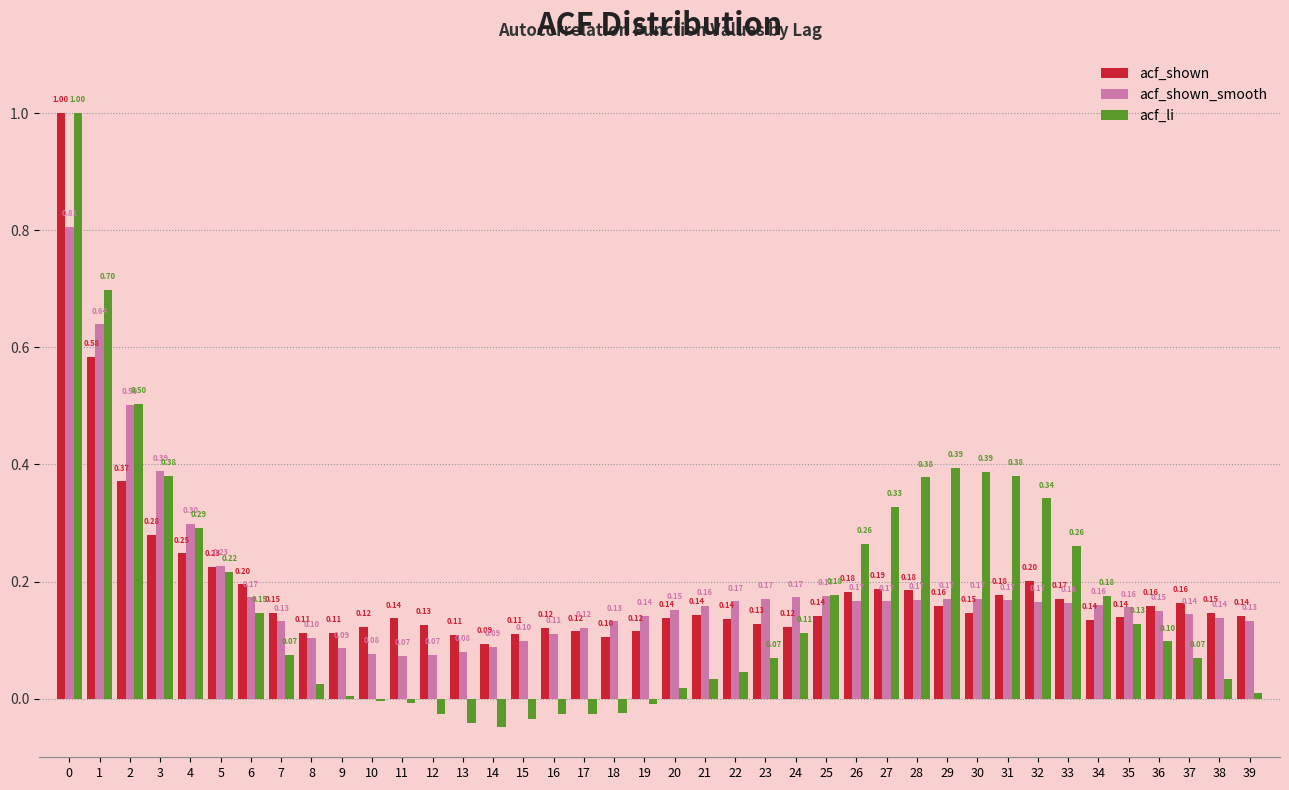

What is the sum of all acf_shown values?

7.5